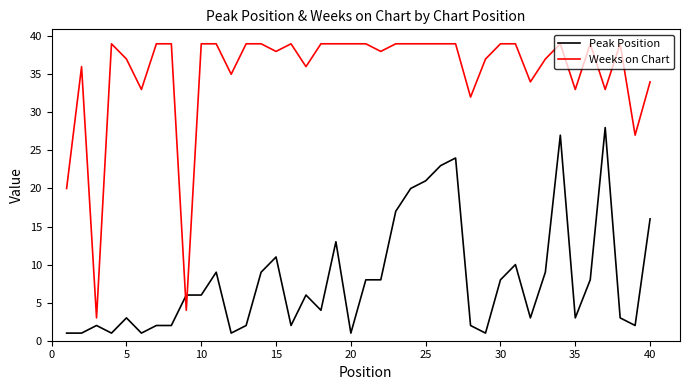

Which series has the largest range (max minus min)?

Weeks on Chart